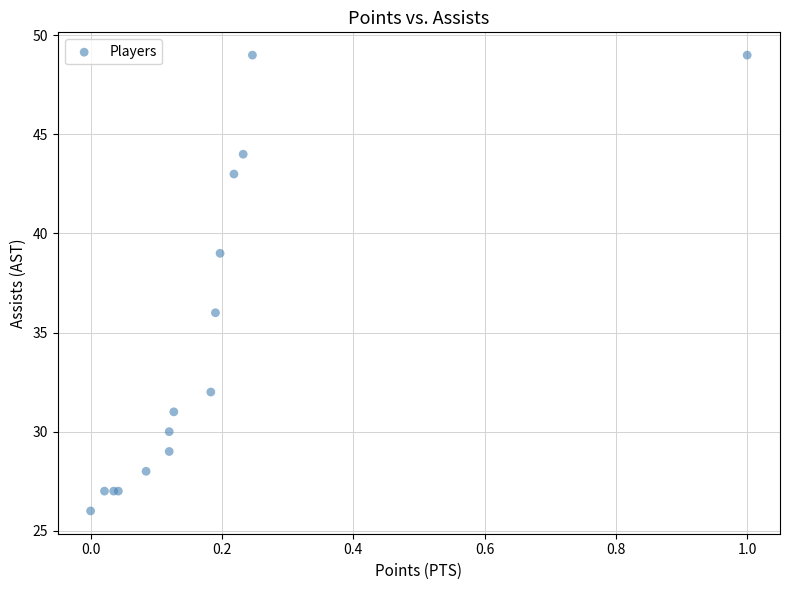

What Y value in the scatter plot is closest to 37?

36